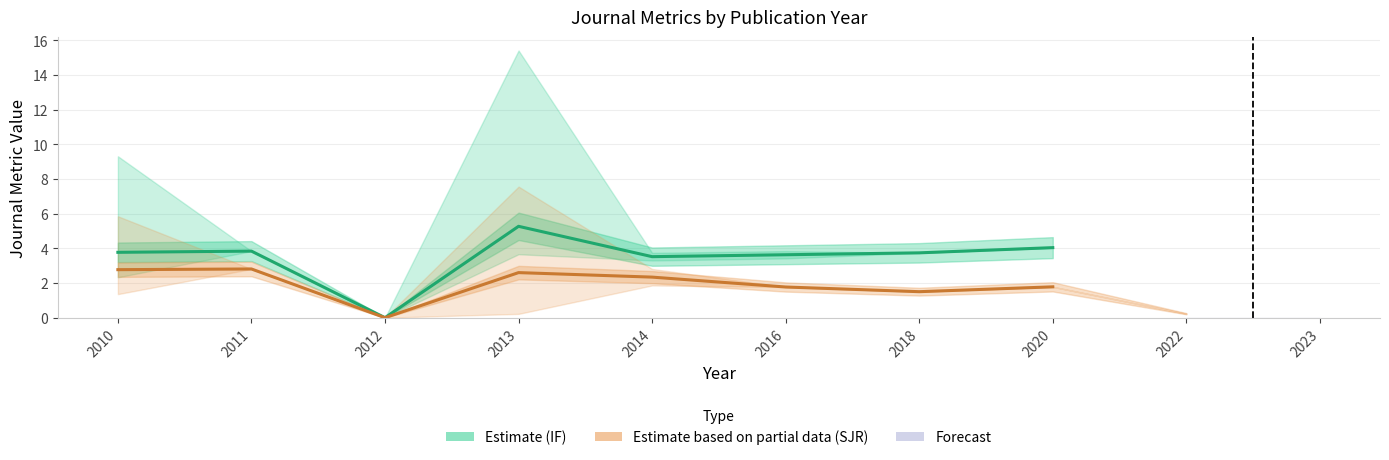

In SJR (Estimate based on partial data), how many points are higher than both neighbors (excluding endpoints)?

2